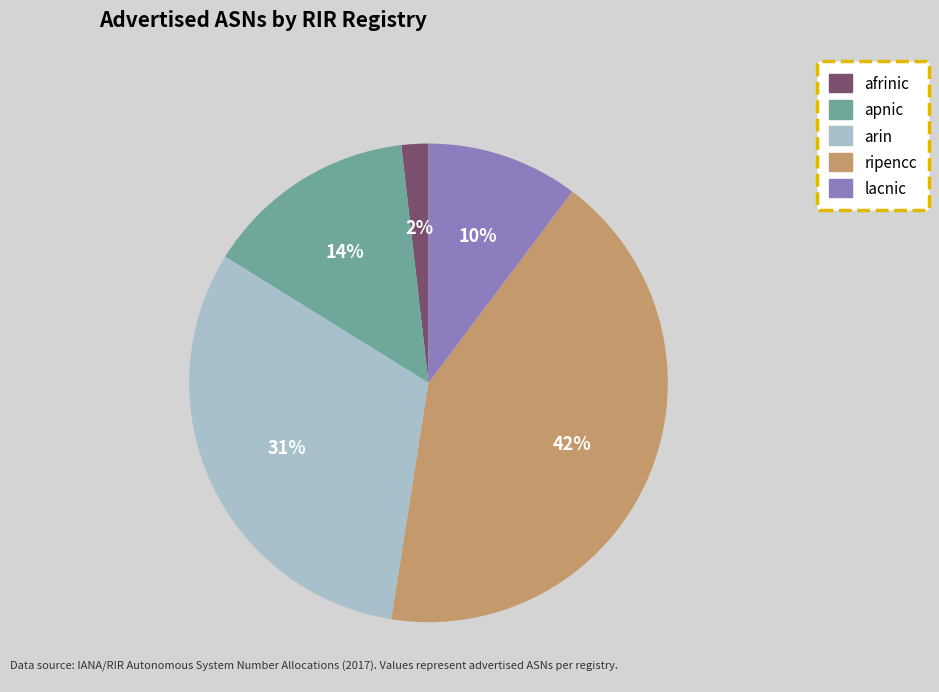

Does ripencc represent more than half of the total?

No